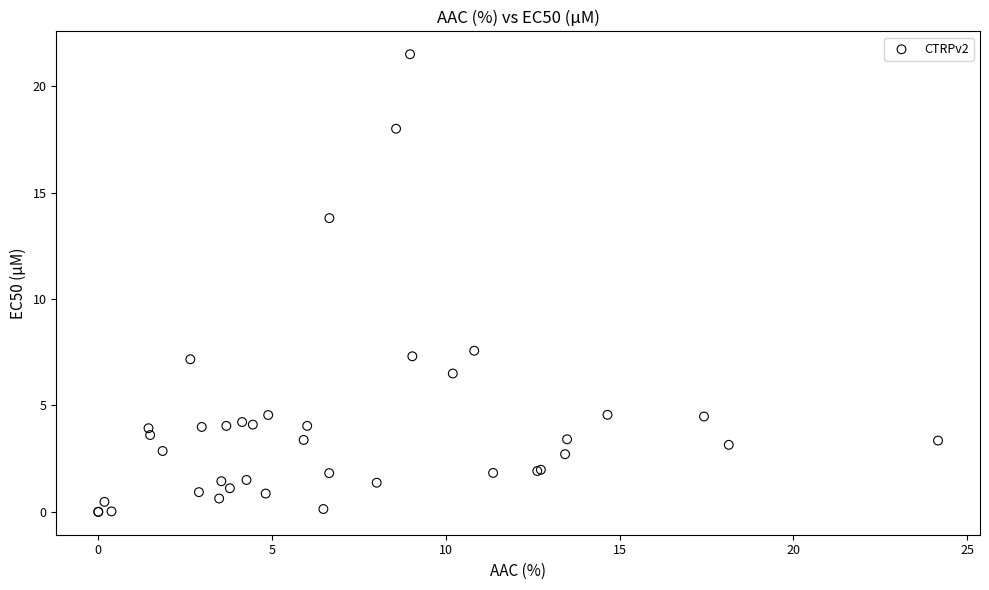

What Y value in the scatter plot is closest to 10?

7.6